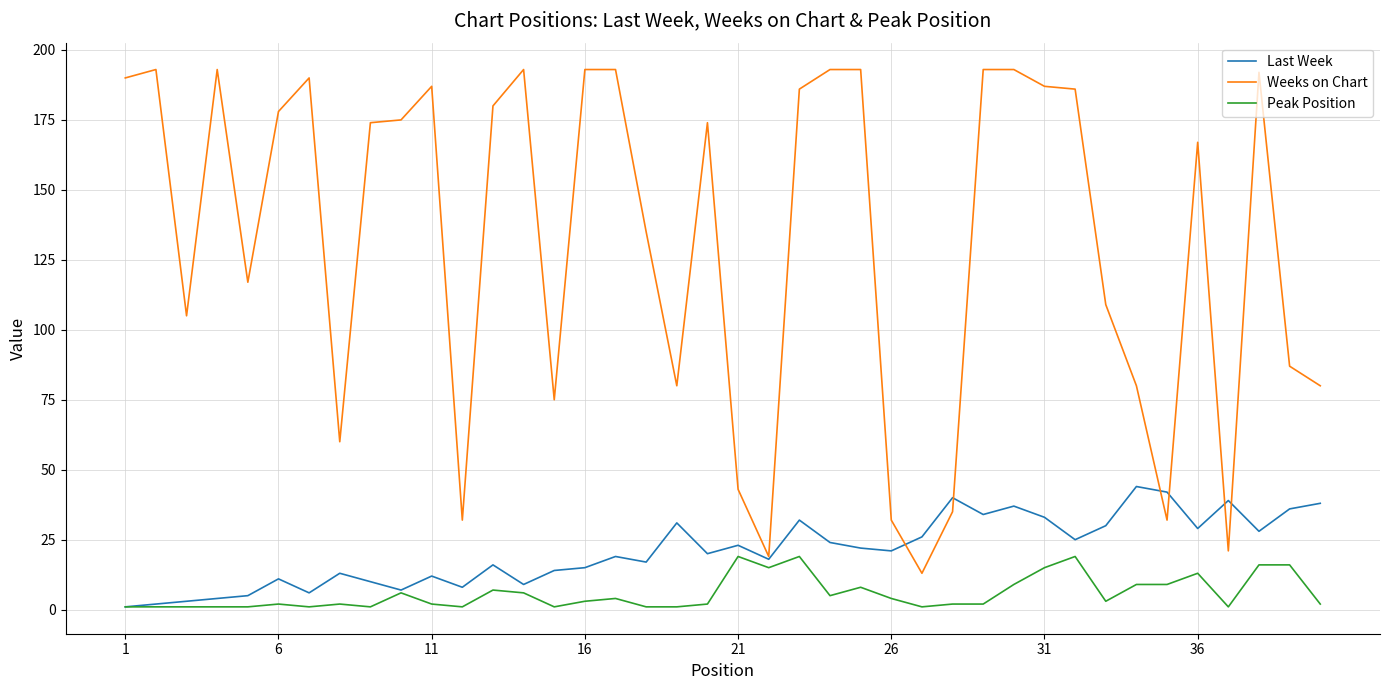

Which series has the largest total across all categories?

Weeks on Chart